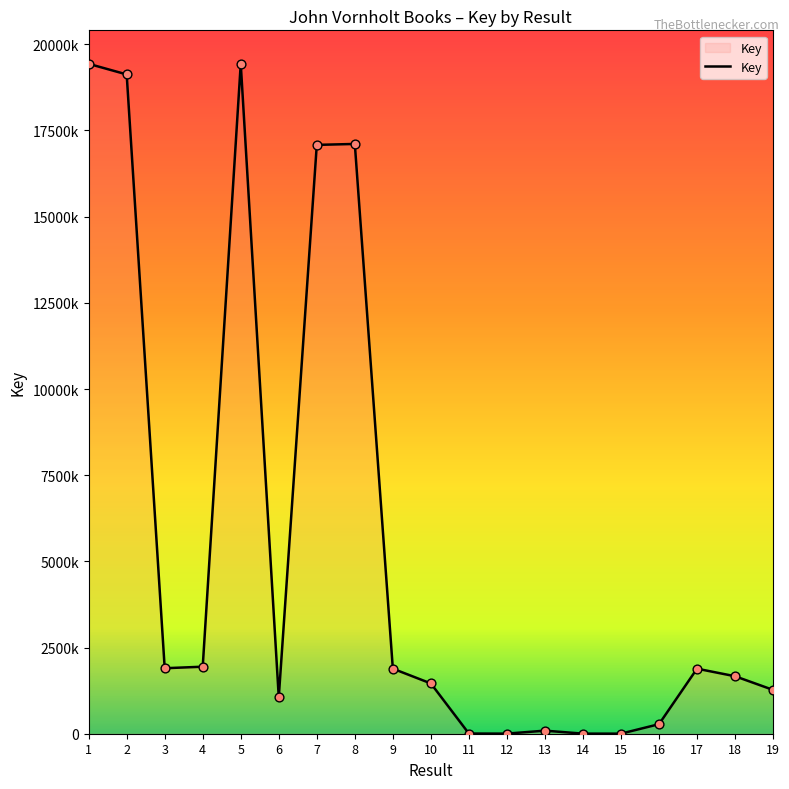

What is the change in value from 1 to 9?

-17546750